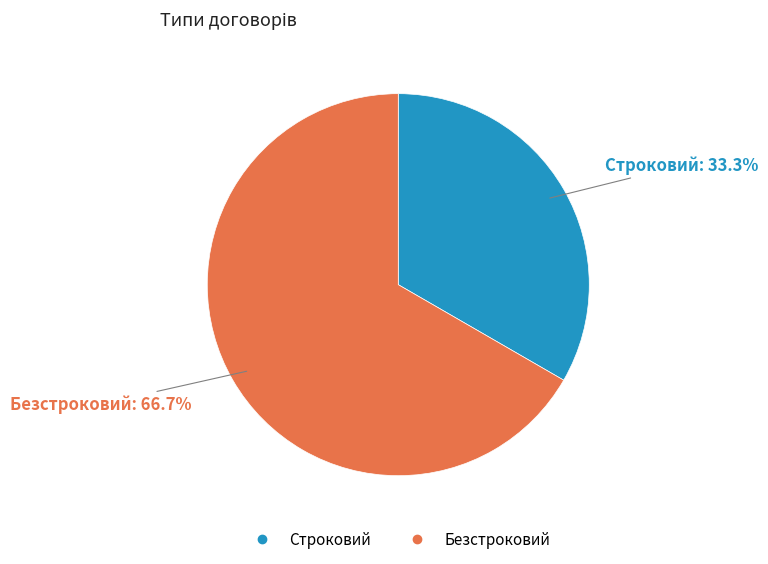

How many segments does this pie chart have?

2